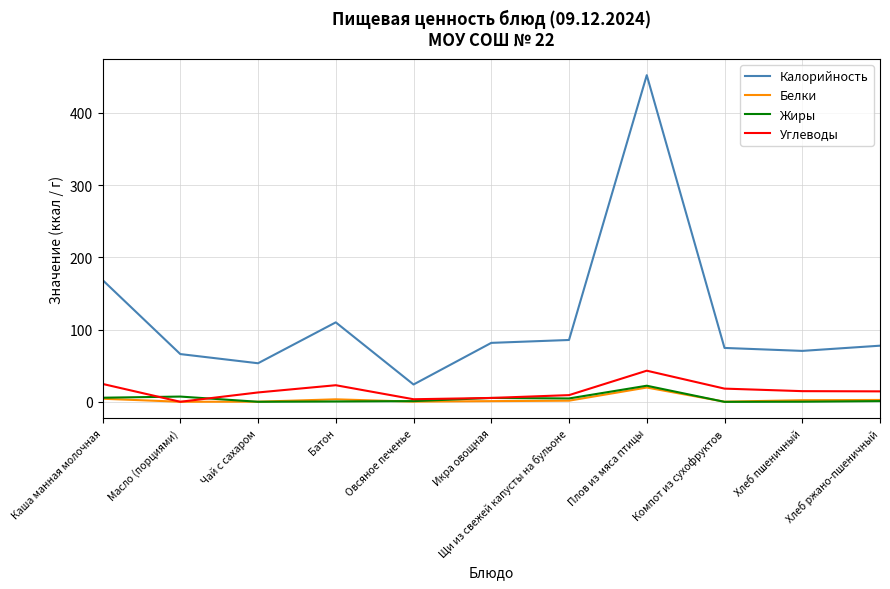

The Белки series shows 0.2 at Чай с сахаром. True or false?

True